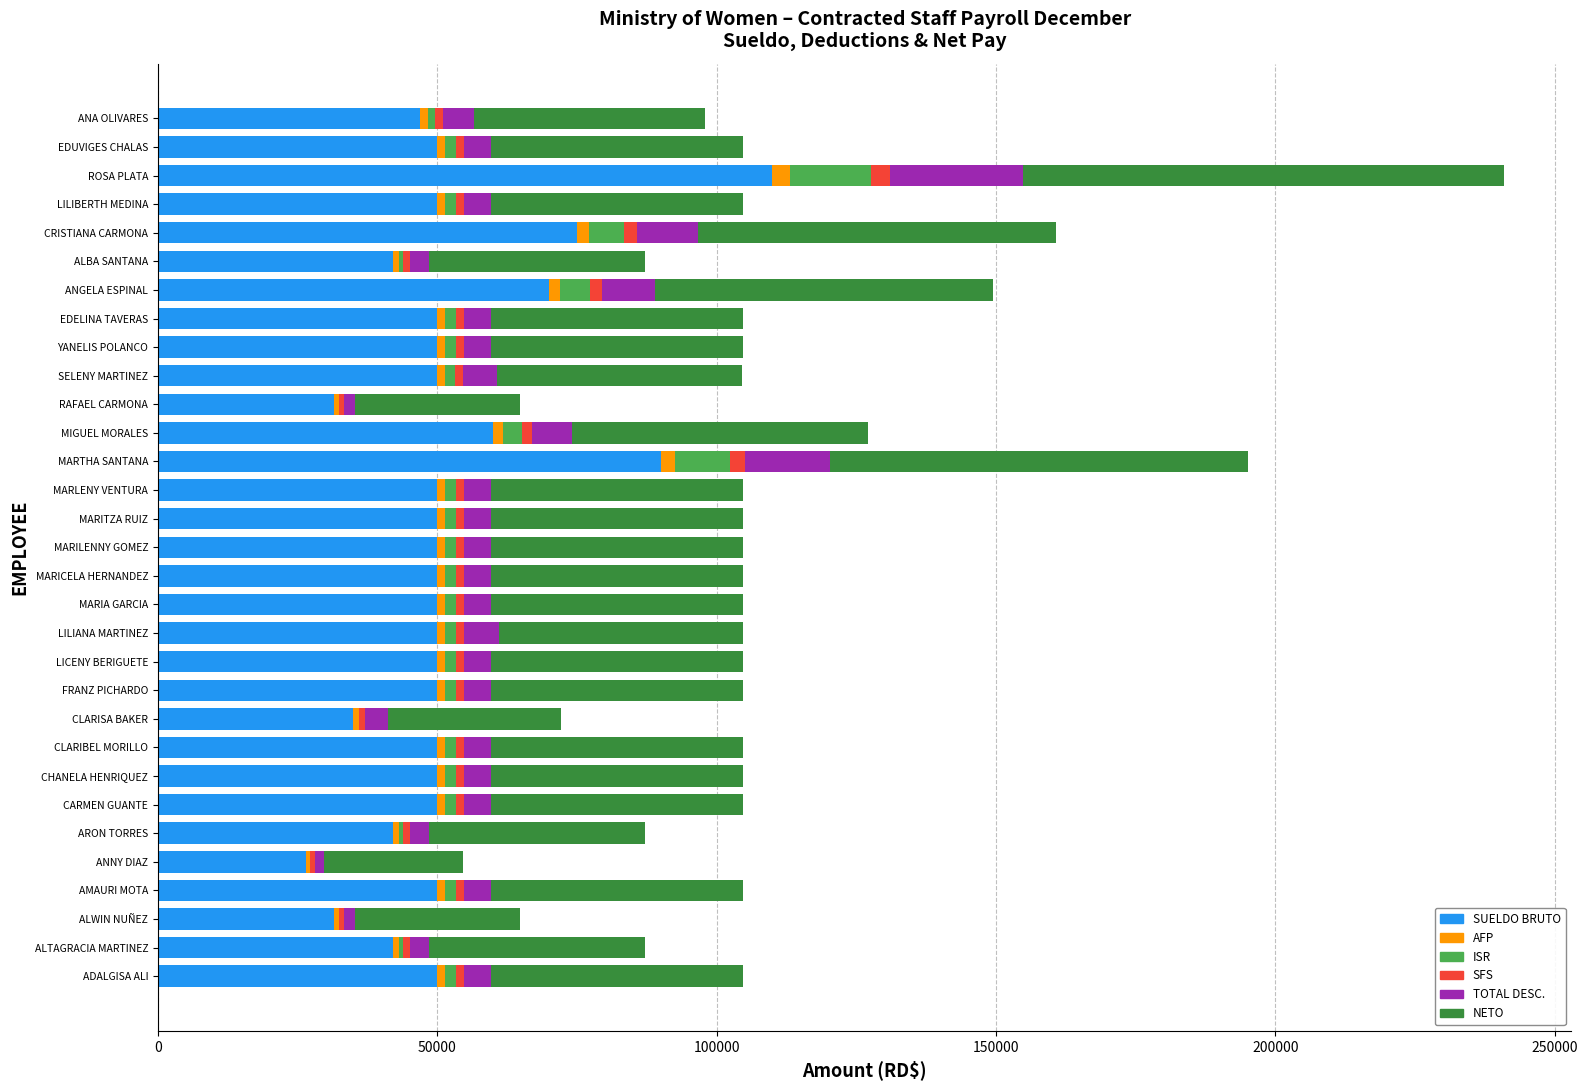

What is the highest value of the SUELDO BRUTO series?

110000.0